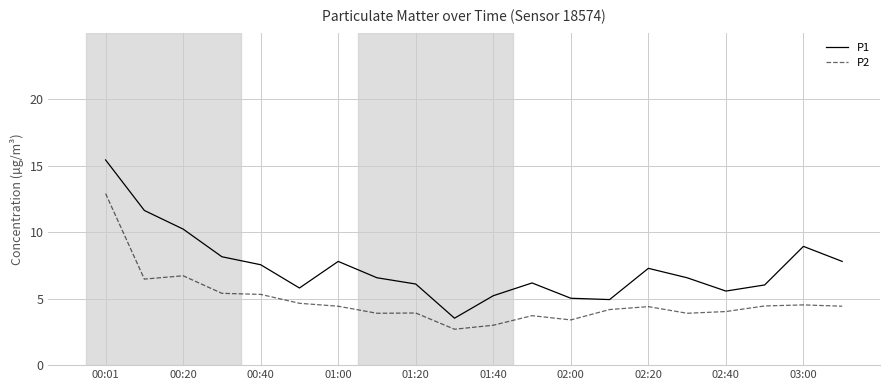

List the series in order of their overall mean, lowest first.

P2, P1